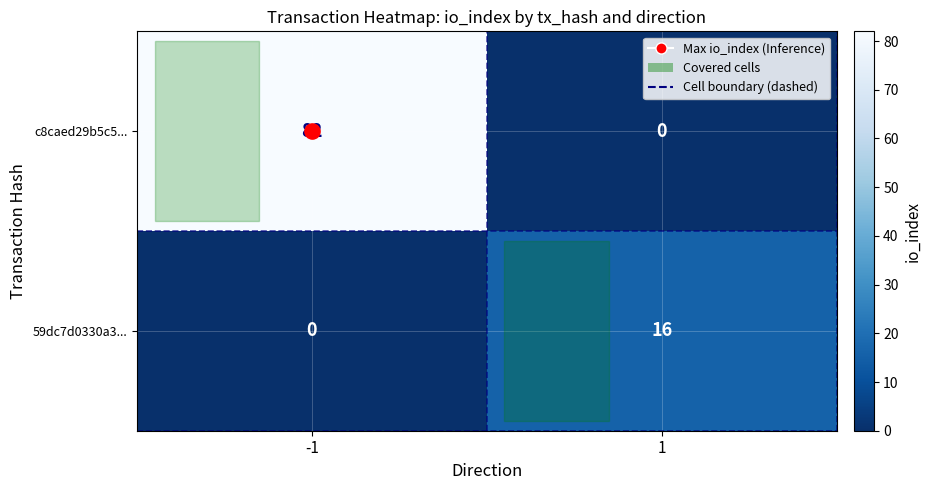

Is it true that c8caed29b5c5... equals 145 at -1?

False